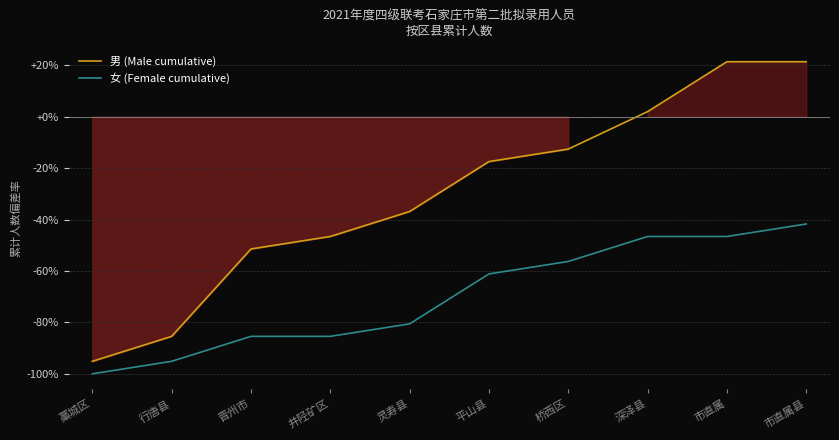

True or false: 女 (Female cumulative) and 男 (Male cumulative) intersect in this chart.

False